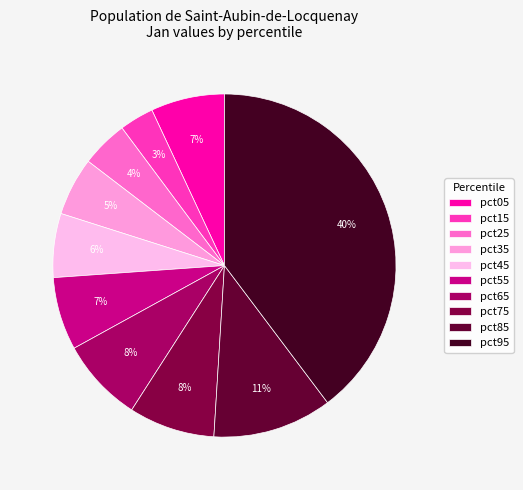

To the nearest percent, what percentage of the pie is pct55?

7%